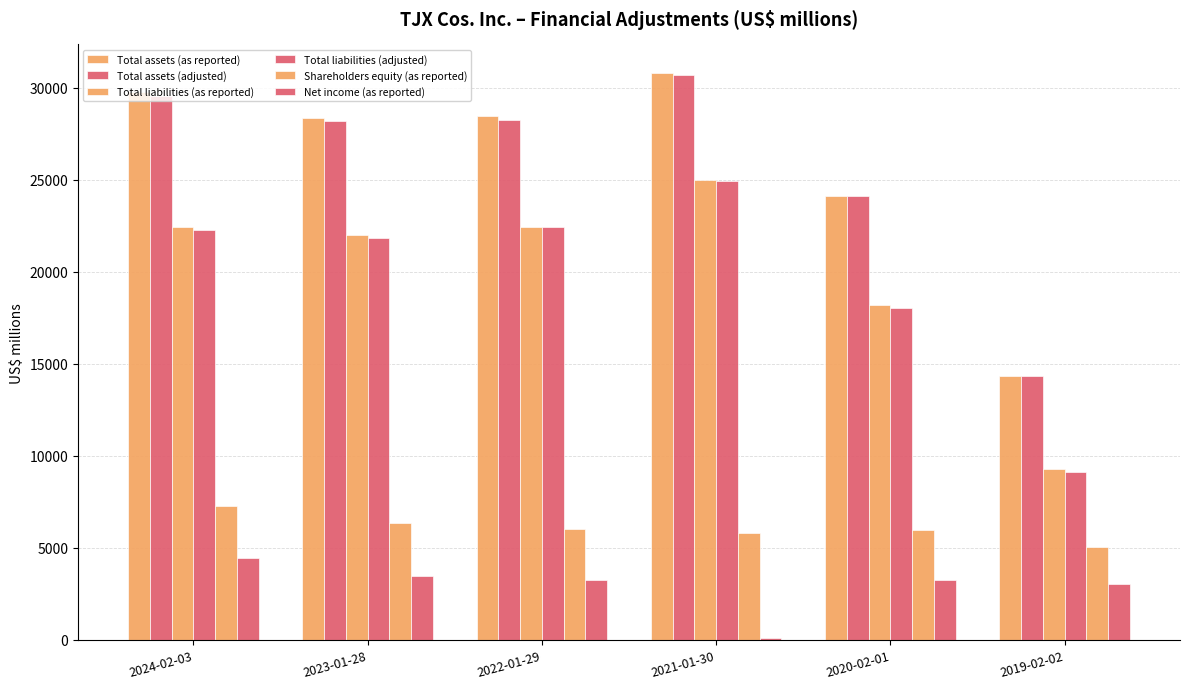

How many groups of bars are there?

6